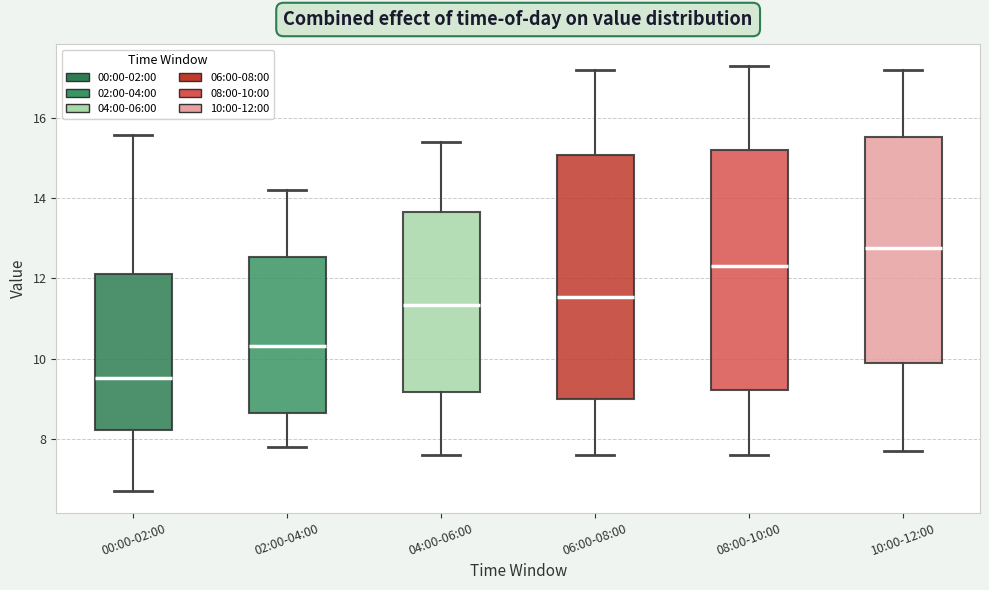

Reading left to right, transcribe this box plot: for each box, give where its median line is, the range the box spans, and where its two whiskers end, as read against the y-axis. The values are not printed on the chart, so give them approximately, as read against the axis.

00:00-02:00: median 9.6, box 8.2 to 12.2, whiskers 6.8 to 15.6
02:00-04:00: median 10.4, box 8.6 to 12.6, whiskers 7.8 to 14.2
04:00-06:00: median 11.4, box 9.2 to 13.6, whiskers 7.6 to 15.4
06:00-08:00: median 11.6, box 9.0 to 15.0, whiskers 7.6 to 17.2
08:00-10:00: median 12.4, box 9.2 to 15.2, whiskers 7.6 to 17.4
10:00-12:00: median 12.8, box 10.0 to 15.6, whiskers 7.8 to 17.2